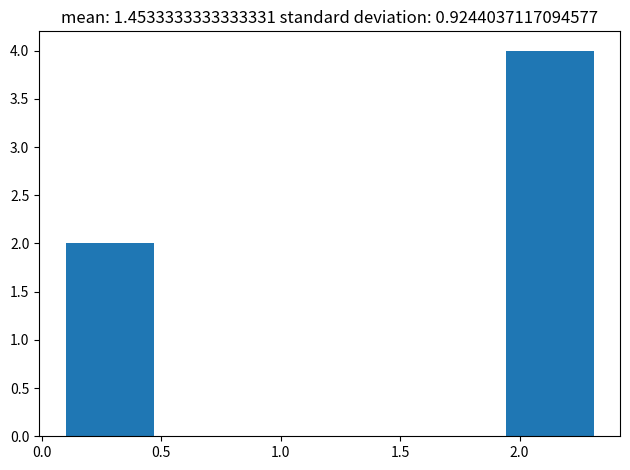

Reading left to right, list every bar in this chart as the range it spans on the x-axis followed by its height. Neither the bar edges nor the heights are printed on the chart, so give them approximately, as read against the axes.

0.10 to 0.45: 2
0.45 to 0.85: 0
0.85 to 1.20: 0
1.20 to 1.55: 0
1.55 to 1.95: 0
1.95 to 2.30: 4